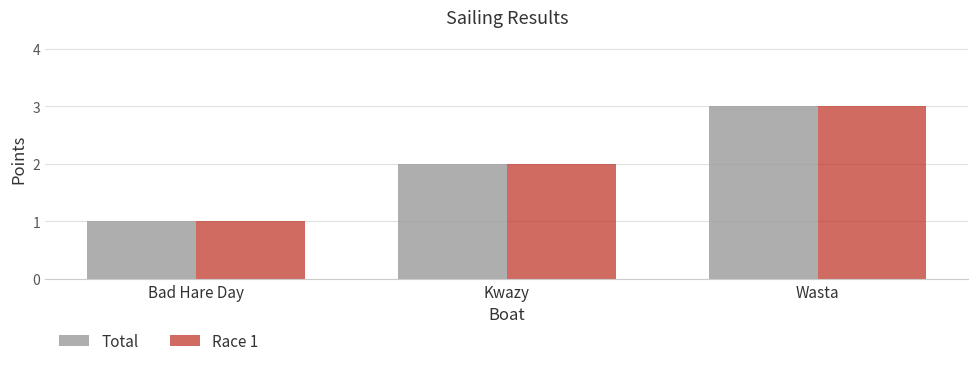

Reading right to left, what are all the values shown in this chart?

Total: Wasta=3	Kwazy=2	Bad Hare Day=1
Race 1: Wasta=3	Kwazy=2	Bad Hare Day=1